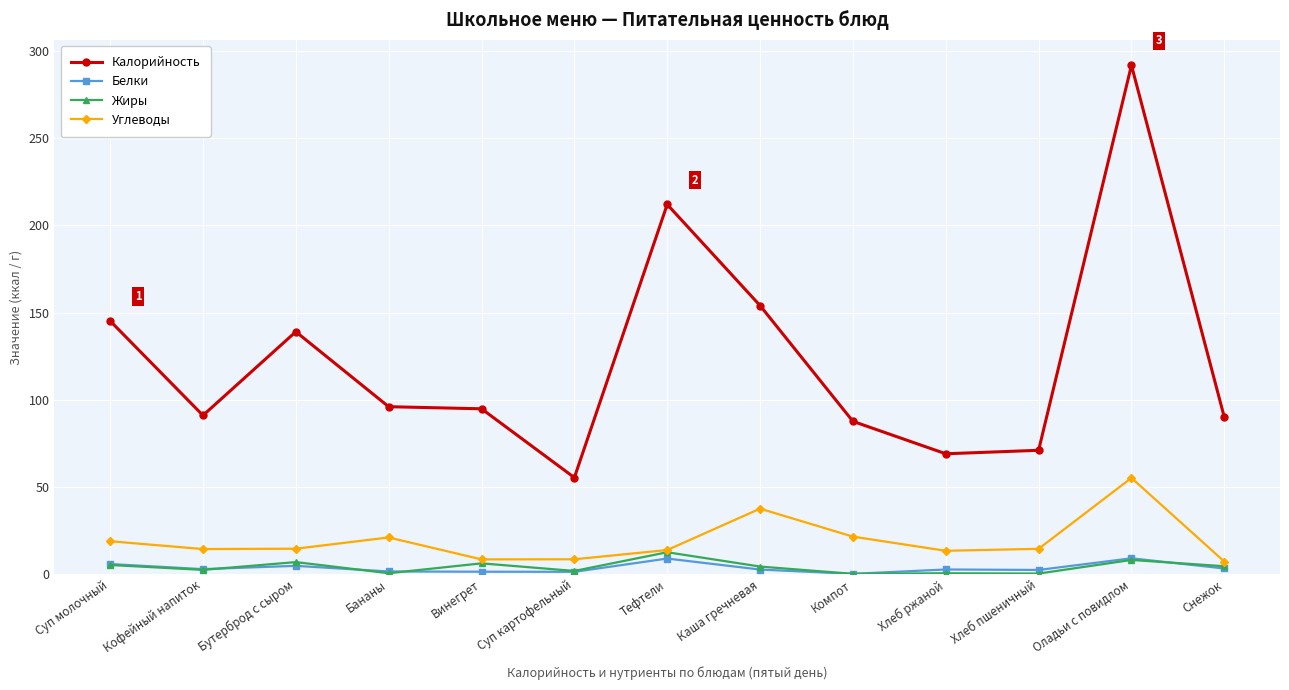

How many series are shown in this chart?

4